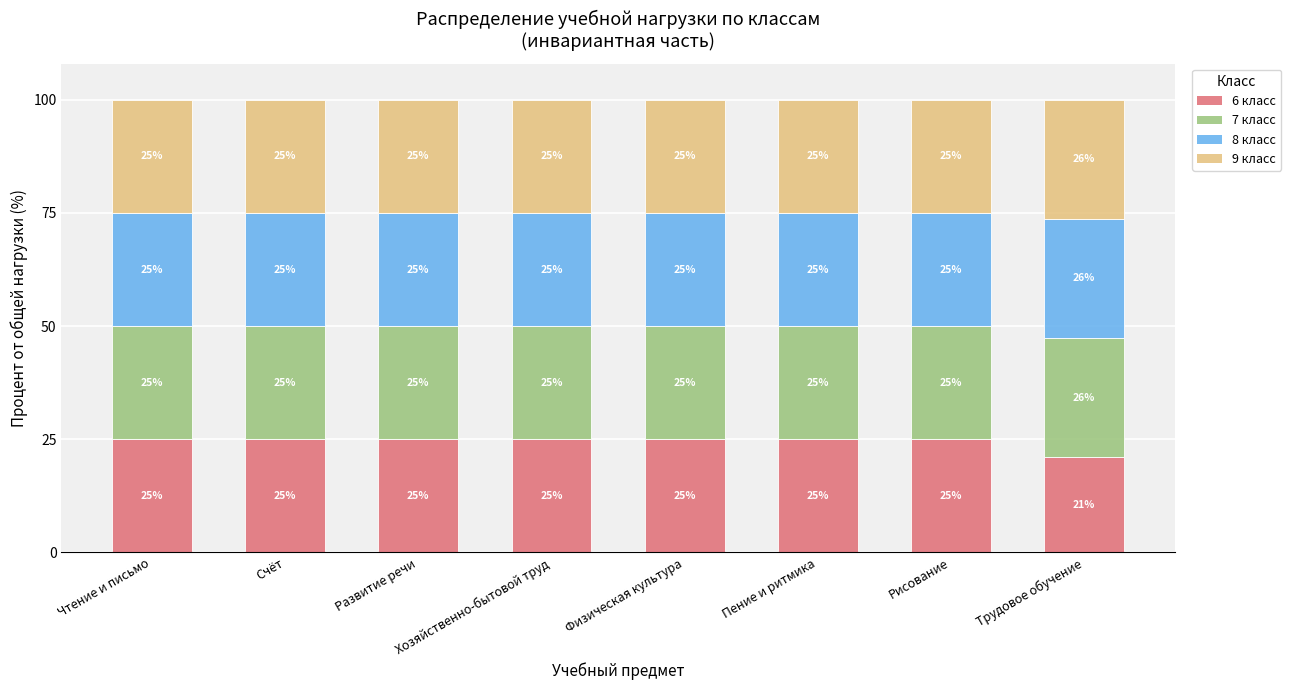

What is the average value of the 6 класс series?

24.5